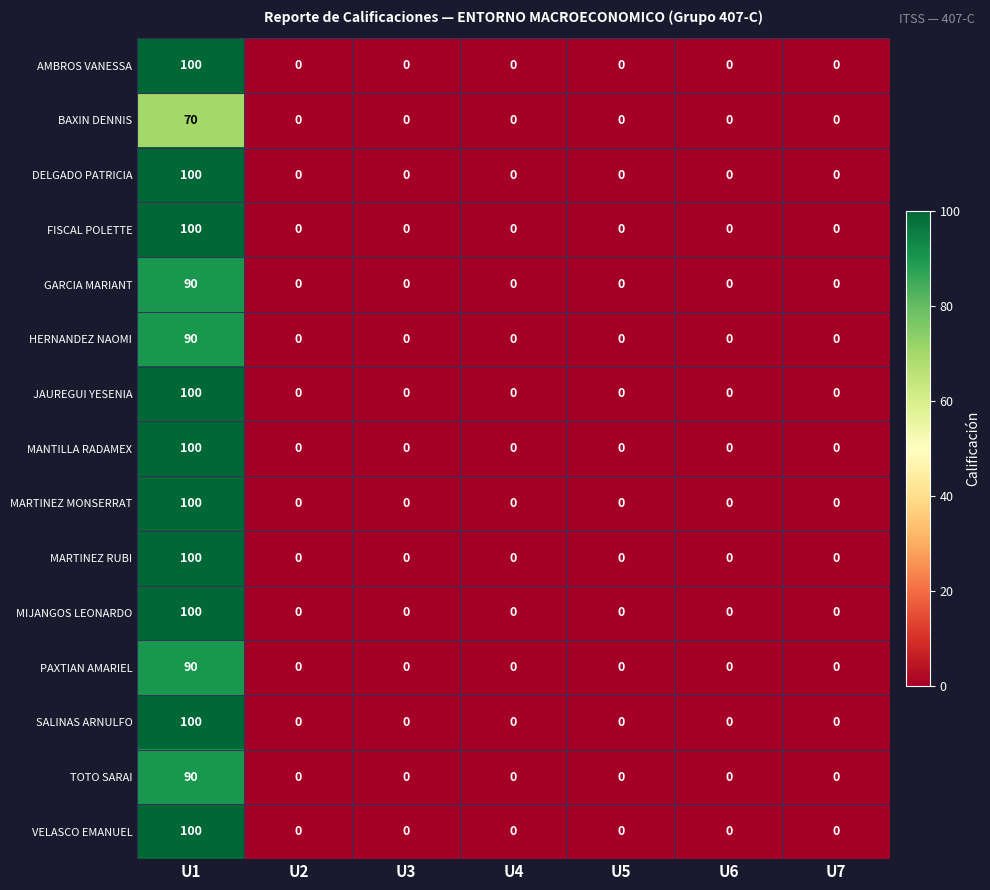

What is the greatest value displayed?

100